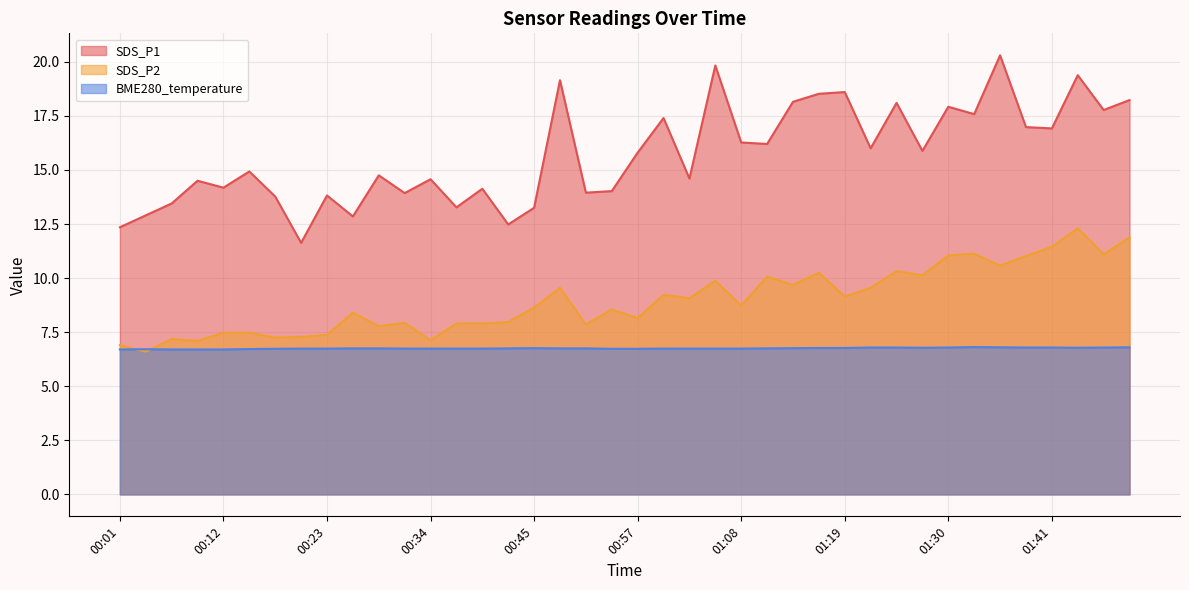

What is the difference between the highest and lowest values at 01:30?

11.1